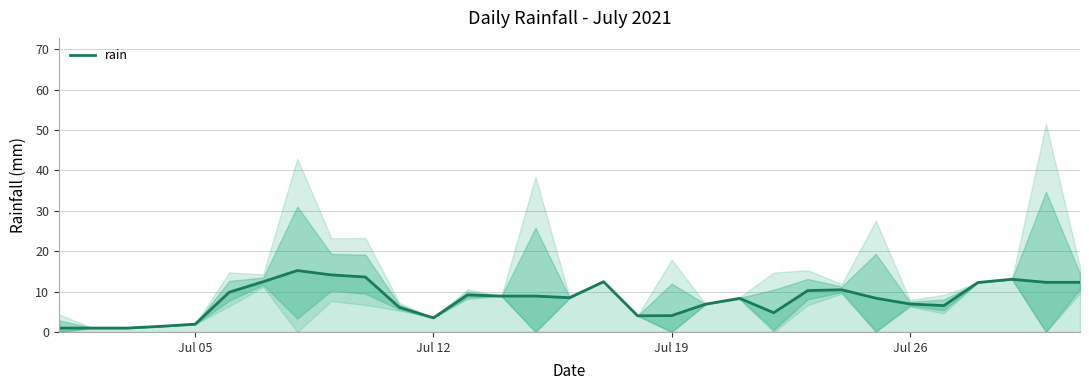

How many interior local peaks (higher than both neighbors) does the data have?

6